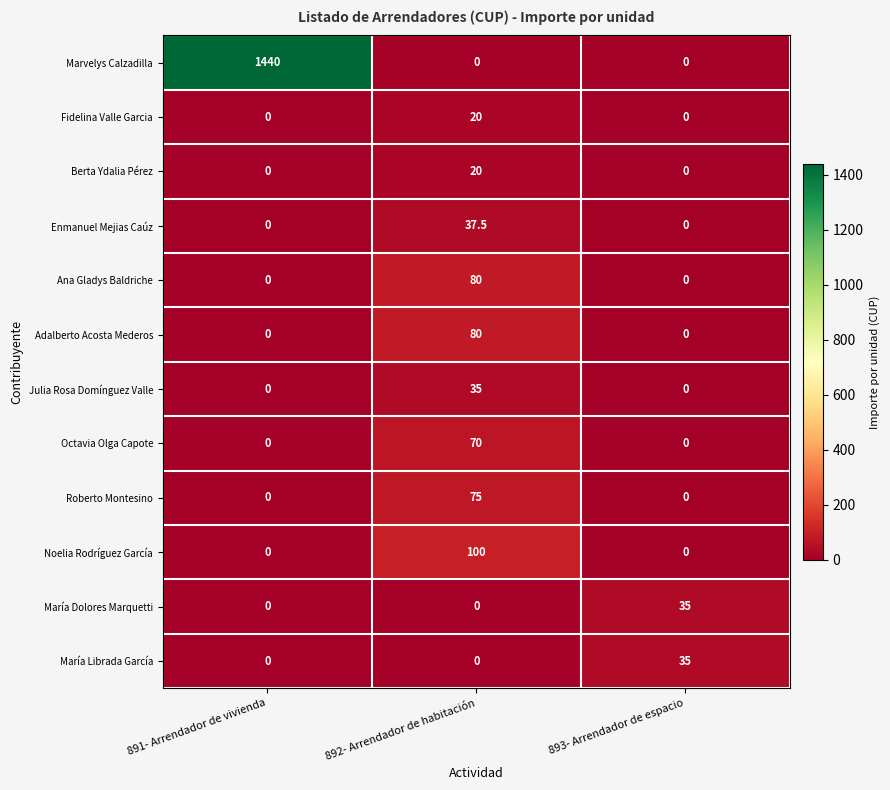

What is the difference between the highest and lowest values at 893- Arrendador de espacio?

35.0